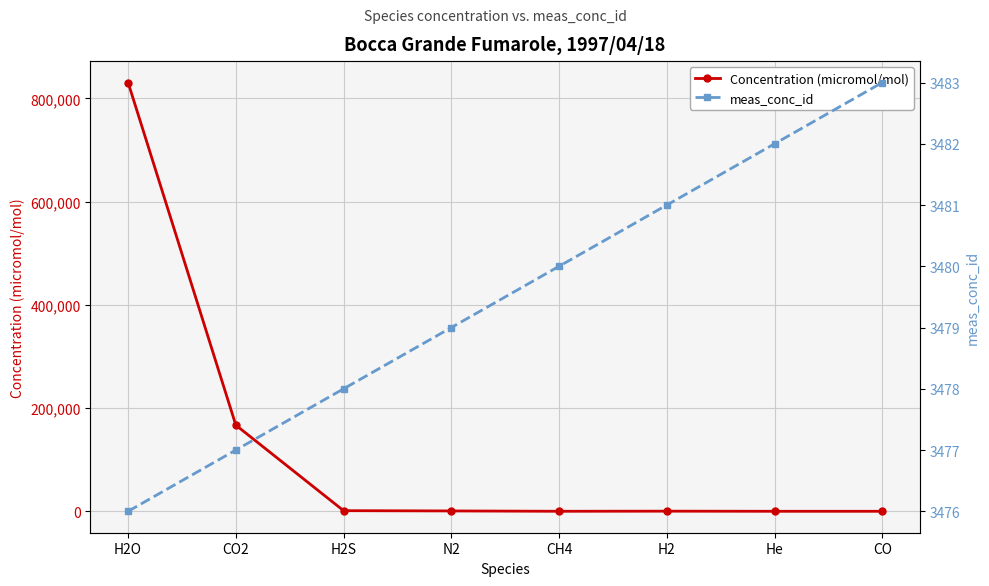

Reading right to left, transcribe all the data shown in this chart.

Concentration (micromol/mol): 0.4	1.3	239.0	16.7	660.0	1191.0	166900.0	830900.0
meas_conc_id: 3483.0	3482.0	3481.0	3480.0	3479.0	3478.0	3477.0	3476.0